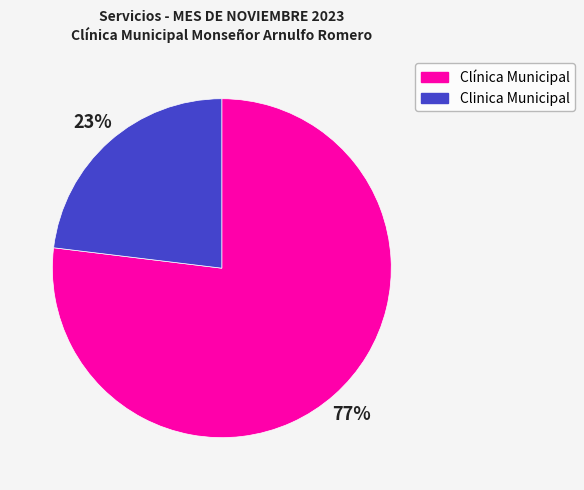

To the nearest percent, what is the difference between the largest and smallest slice percentages?

54%